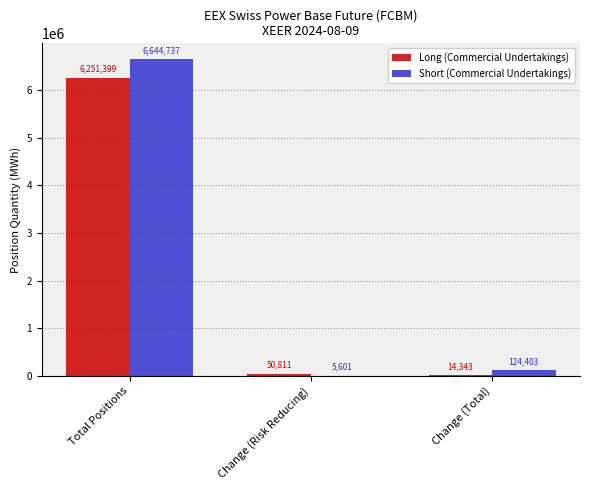

What is the total value across all series at Change (Total)?

138746